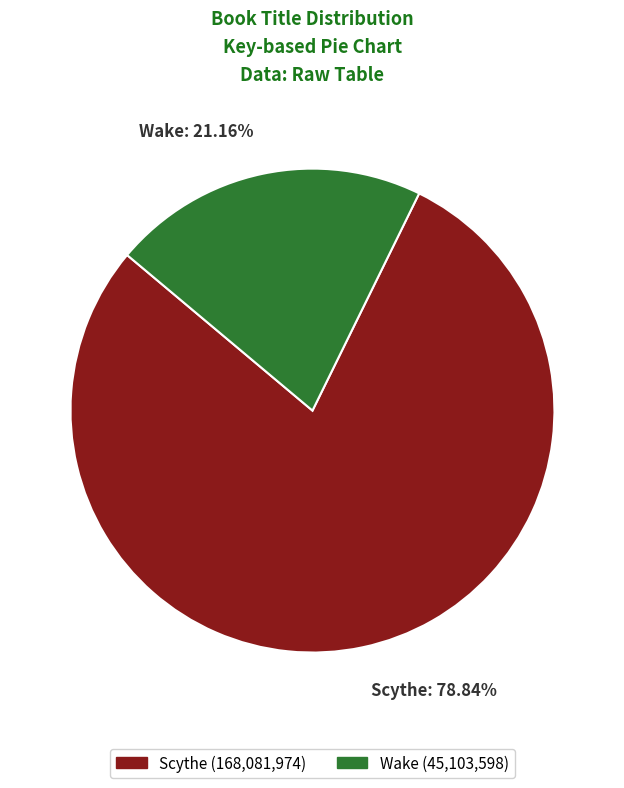

What is the ratio of the value at Scythe: 78.84% to the value at Wake: 21.16%?

3.7